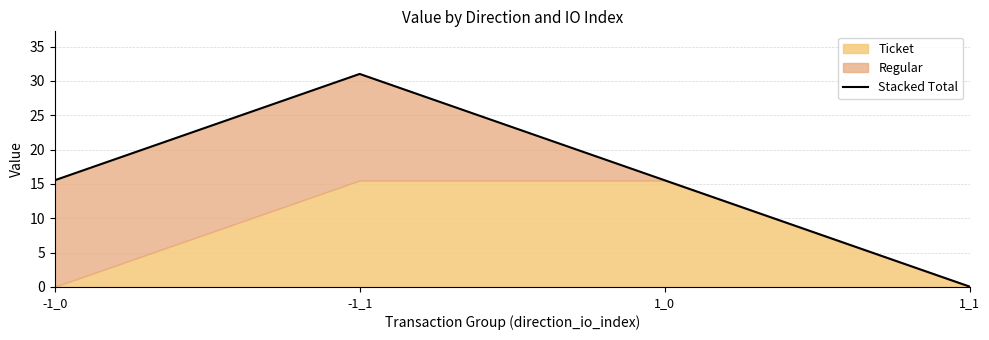

List the labels in order of value, largest first.

-1_1, -1_0, 1_0, 1_1